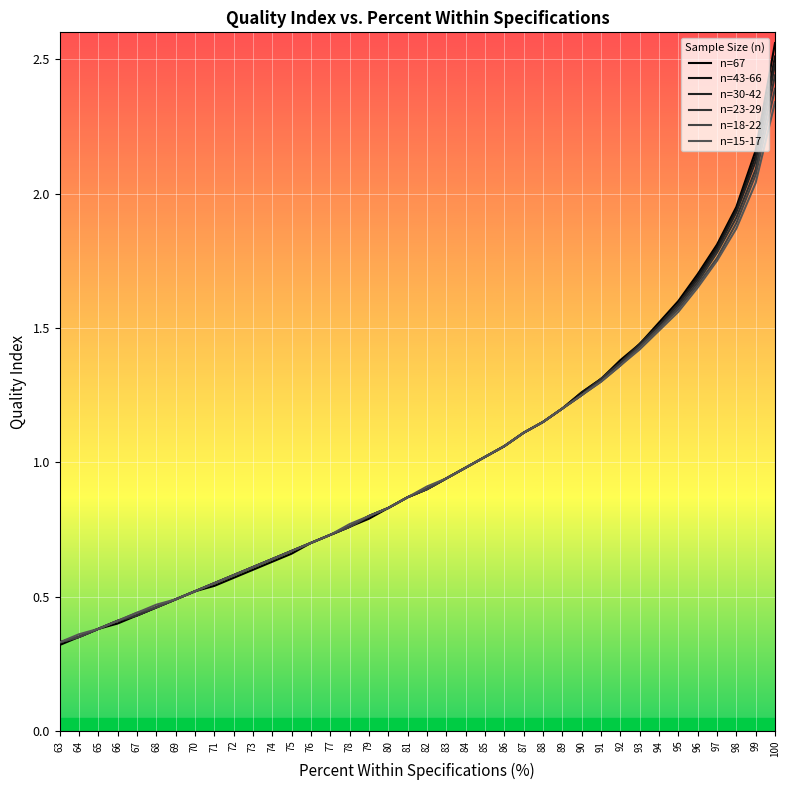

At which label does n=43-66 reach its peak?

100